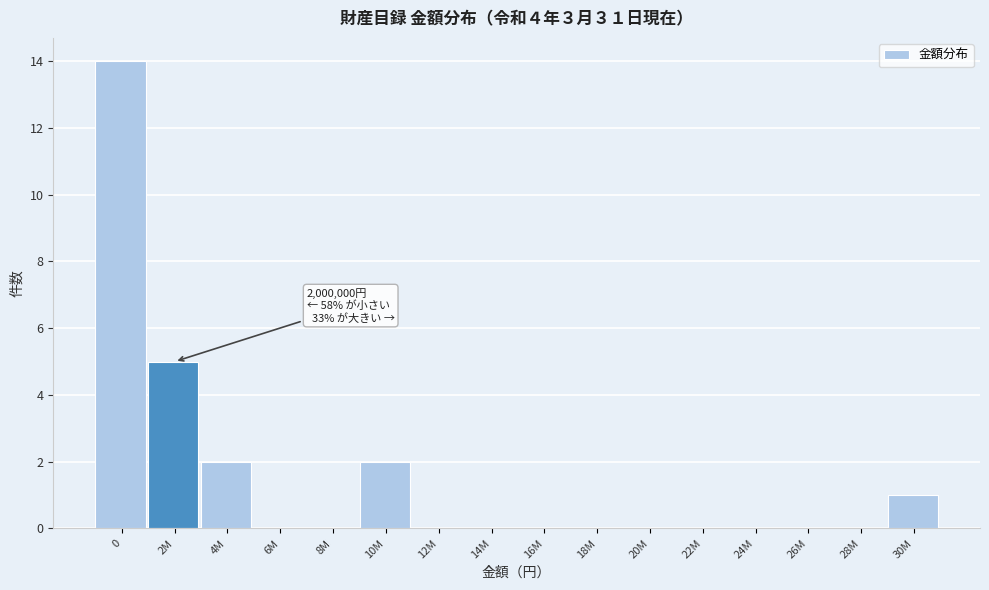

Reading left to right, extract all data points from this chart.

0=14	2M=5	4M=2	6M=0	8M=0	10M=2	12M=0	14M=0	16M=0	18M=0	20M=0	22M=0	24M=0	26M=0	28M=0	30M=1